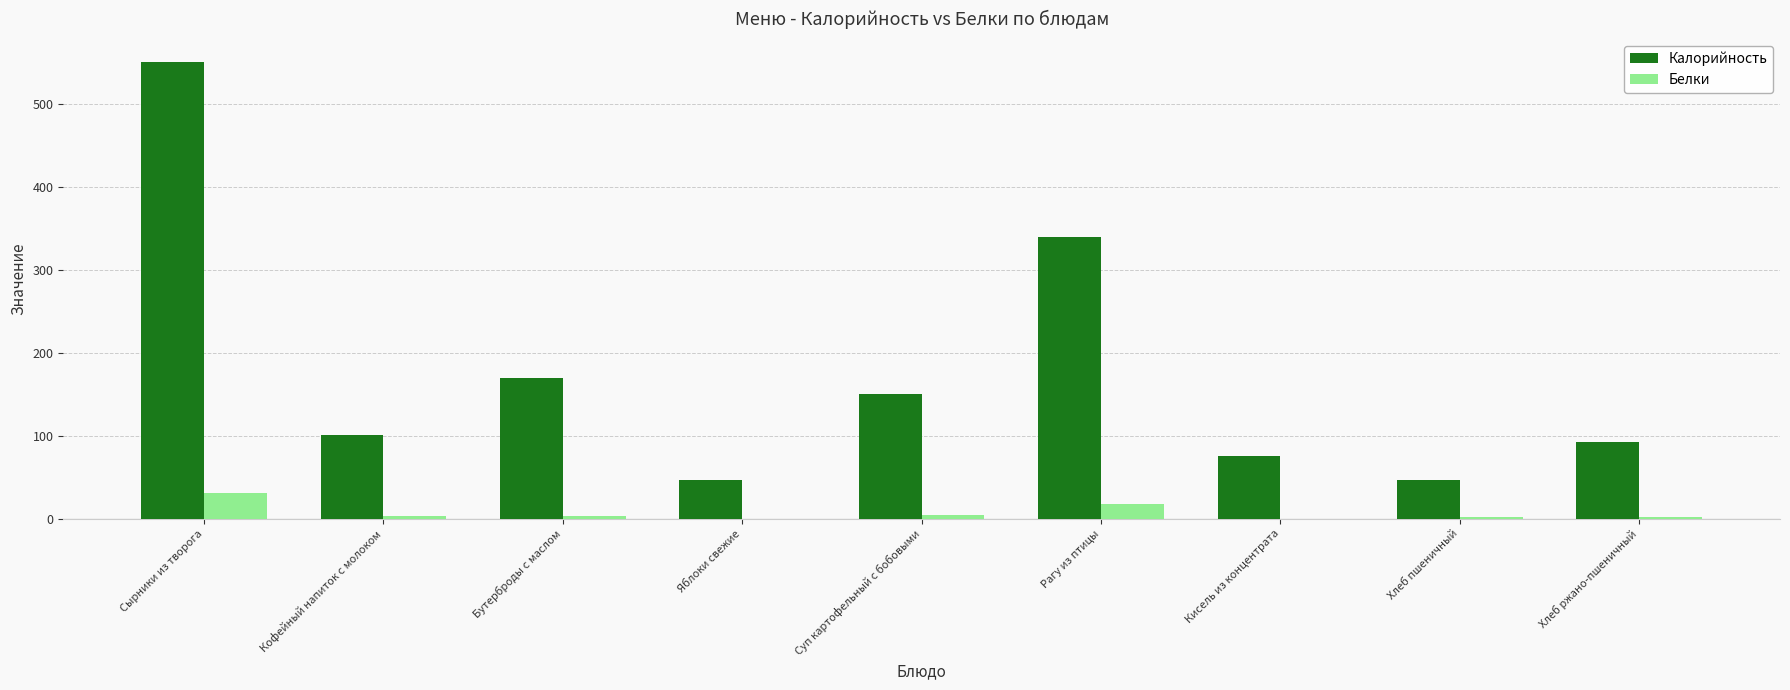

The value of Калорийность at Сырники из творога is 551. True or false?

True